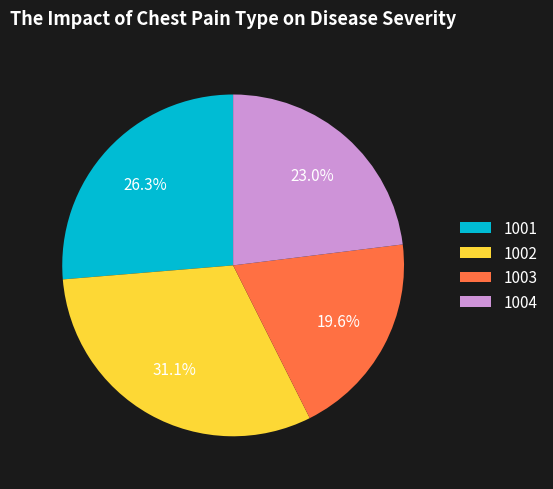

Is it true that 1001 is 26% of the pie?

True